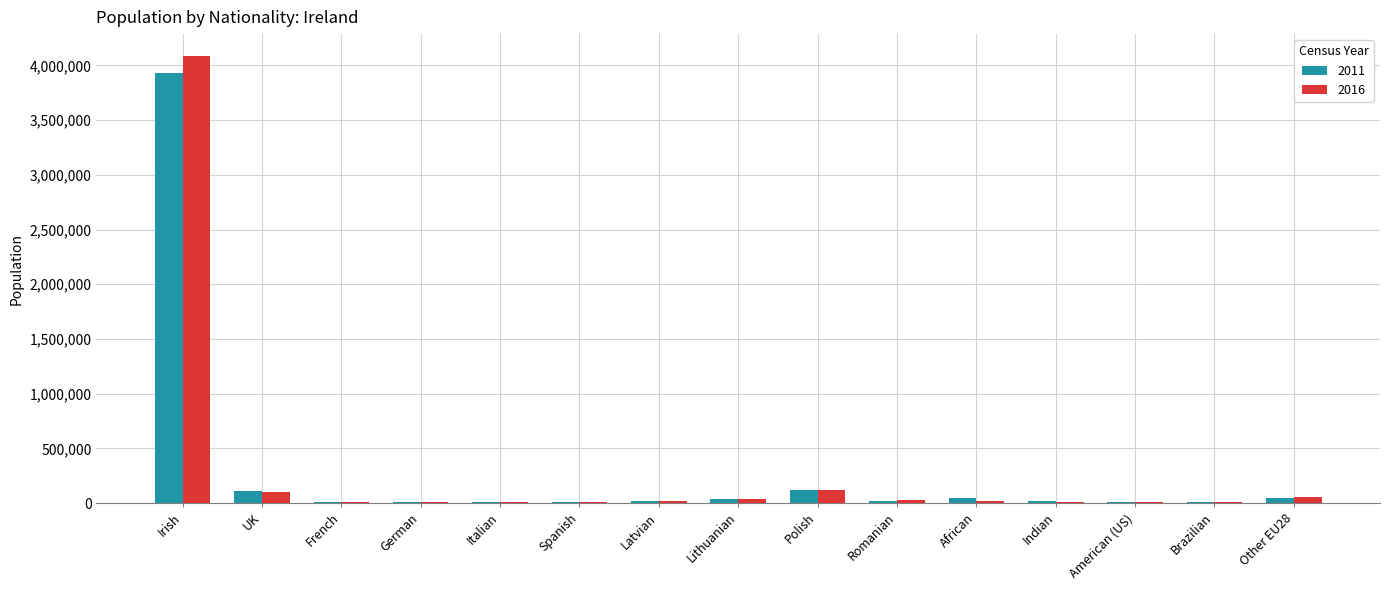

How many data points does each series have?

15